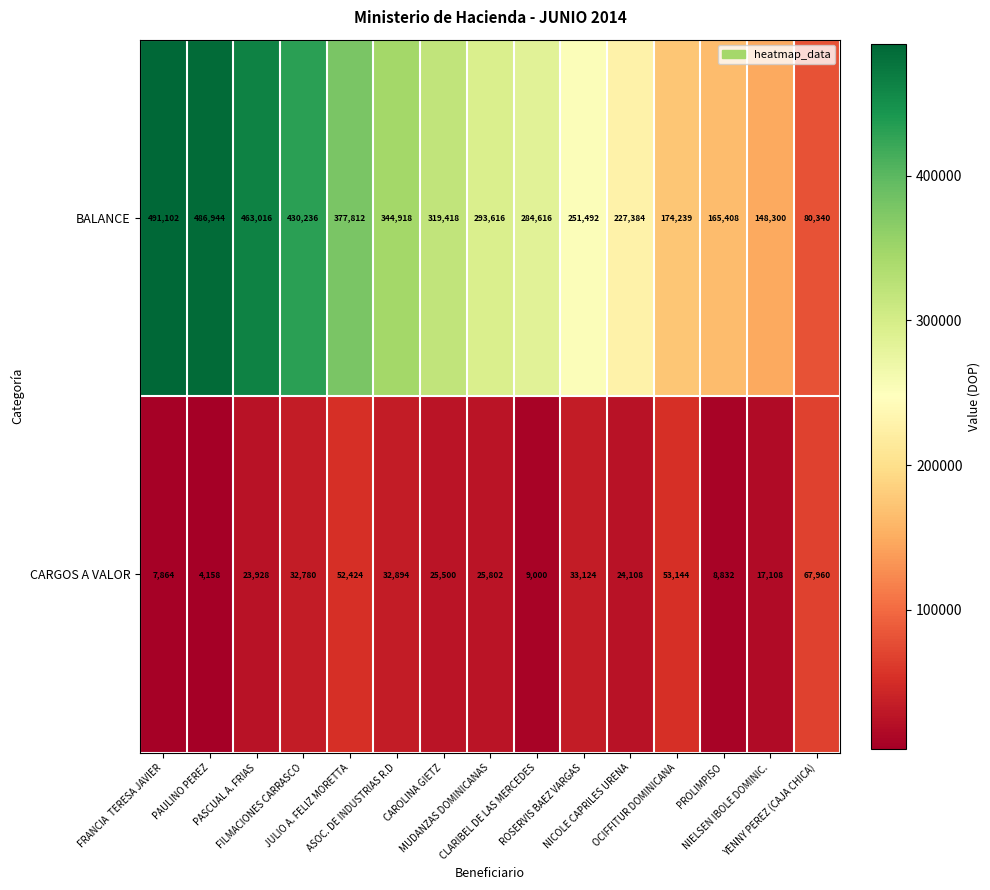

Which series has the largest range (max minus min)?

BALANCE